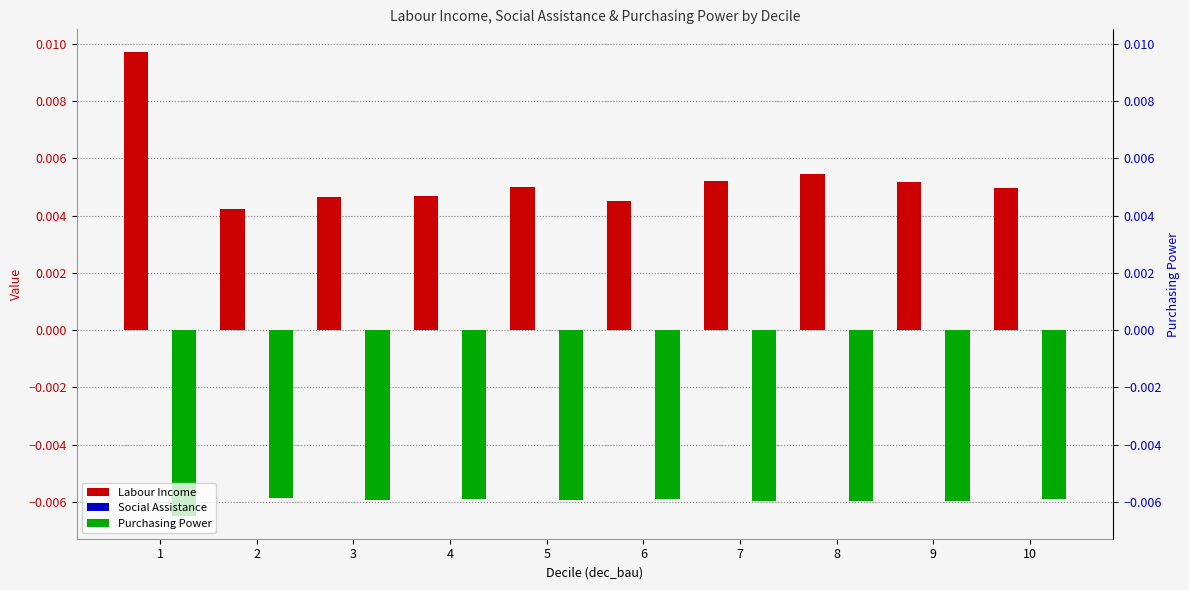

The value of Purchasing Power at 10 is -0.0. True or false?

False